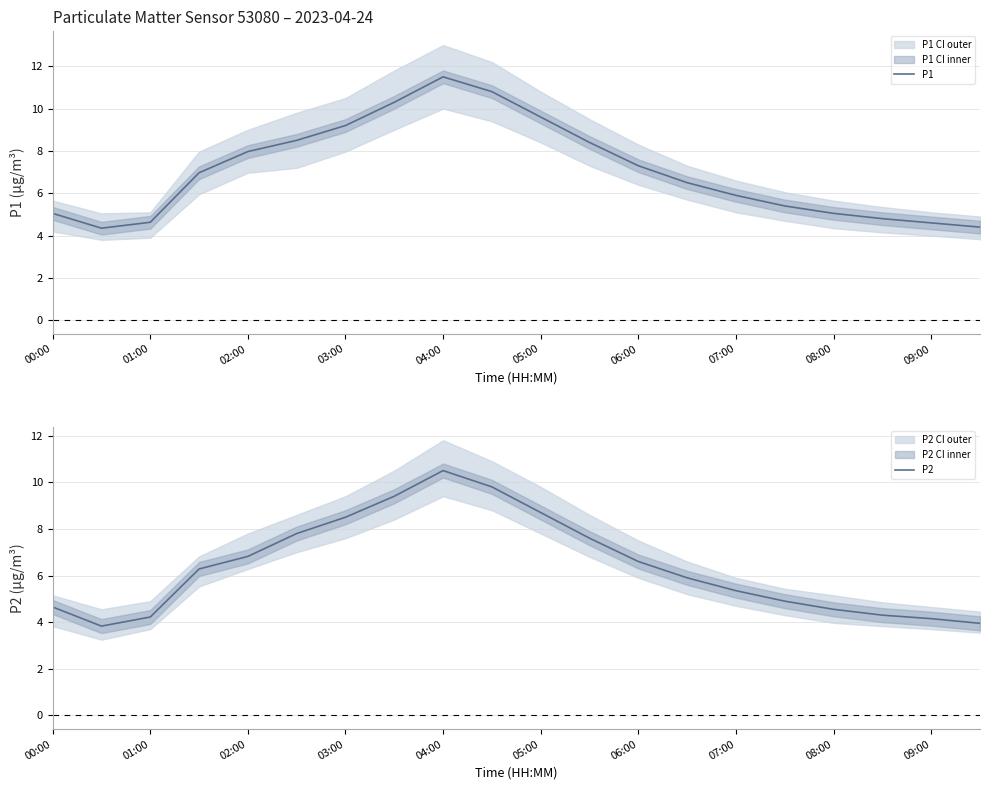

At which label does P1 reach its peak?

04:00